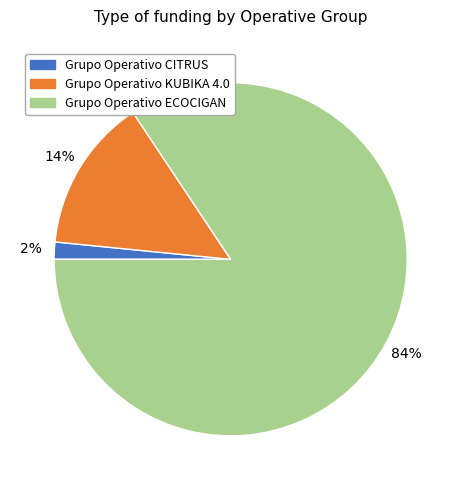

Count the number of slices in the pie.

3